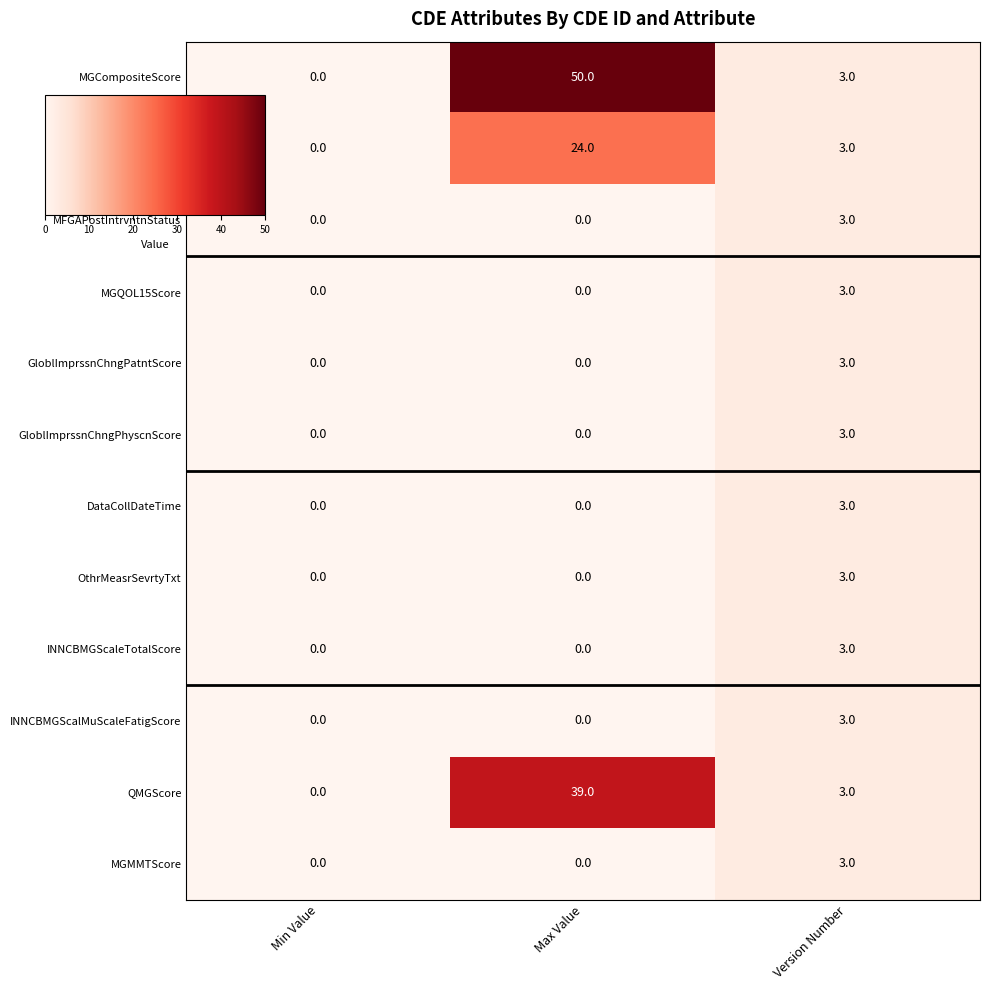

The MGCompositeScore series shows 50 at Max Value. True or false?

True